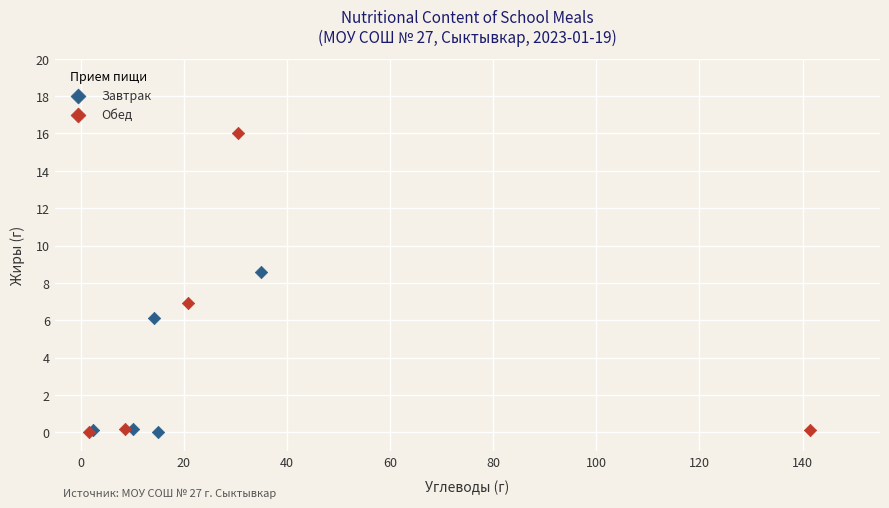

Which series has the largest Y range (max minus min)?

Обед